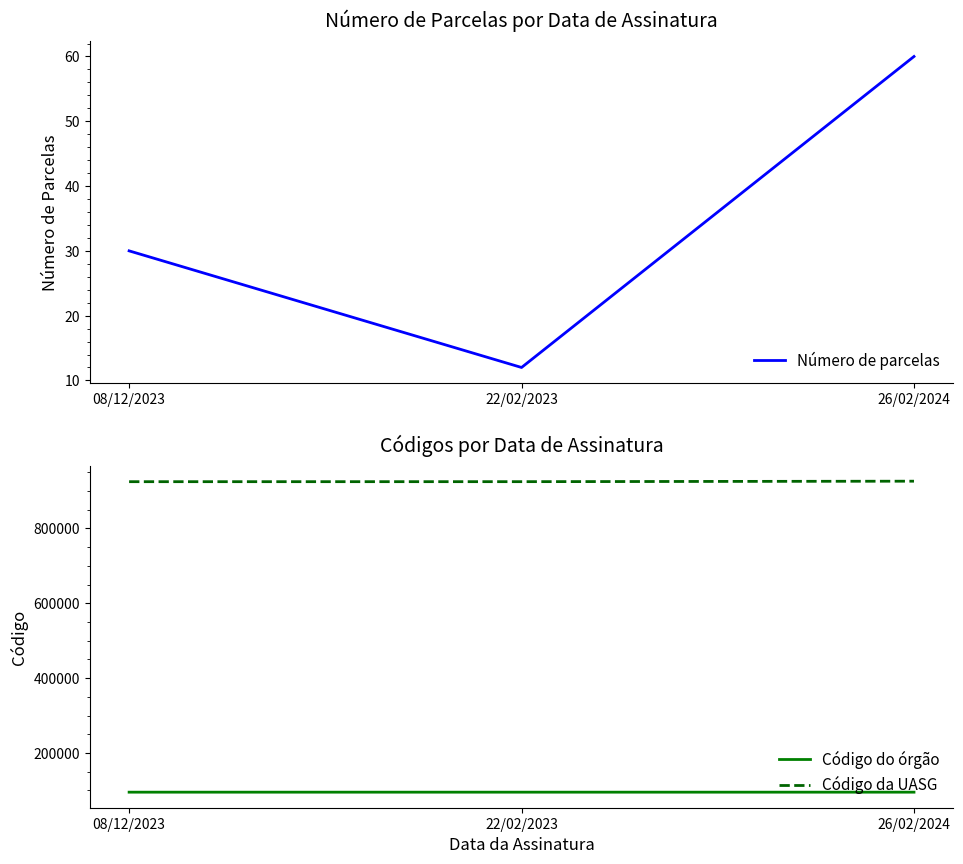

What is the highest value of the Número de parcelas series?

60